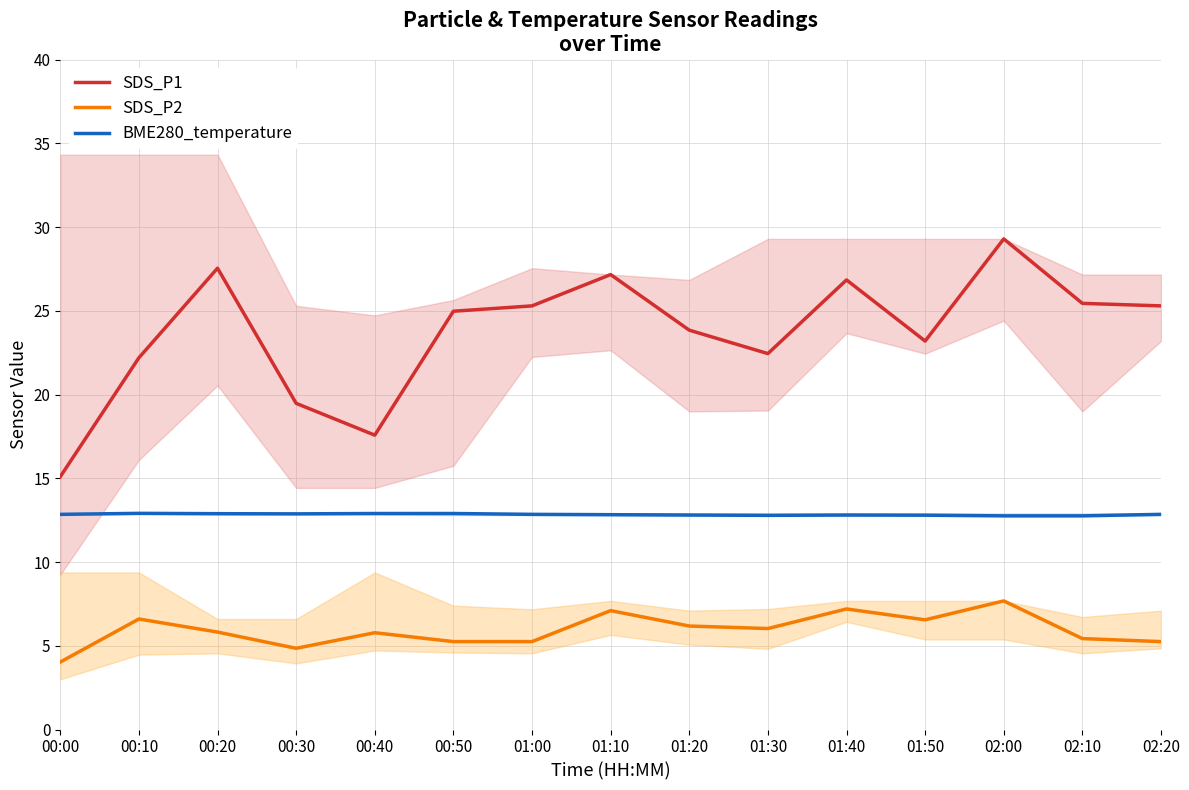

What is the difference between the SDS_P2 values at 00:30 and 02:00?

2.8